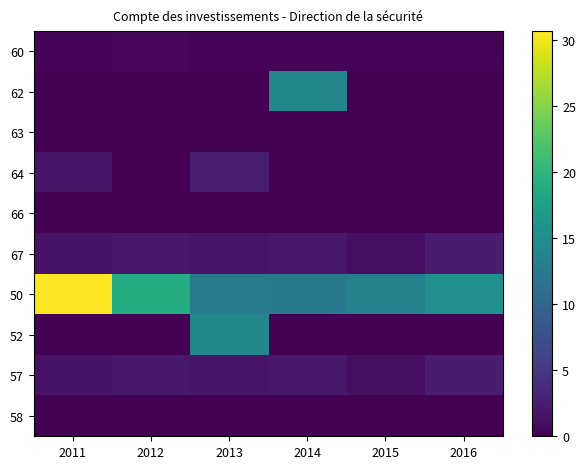

Between 2014 and 2011, which is larger?

2014